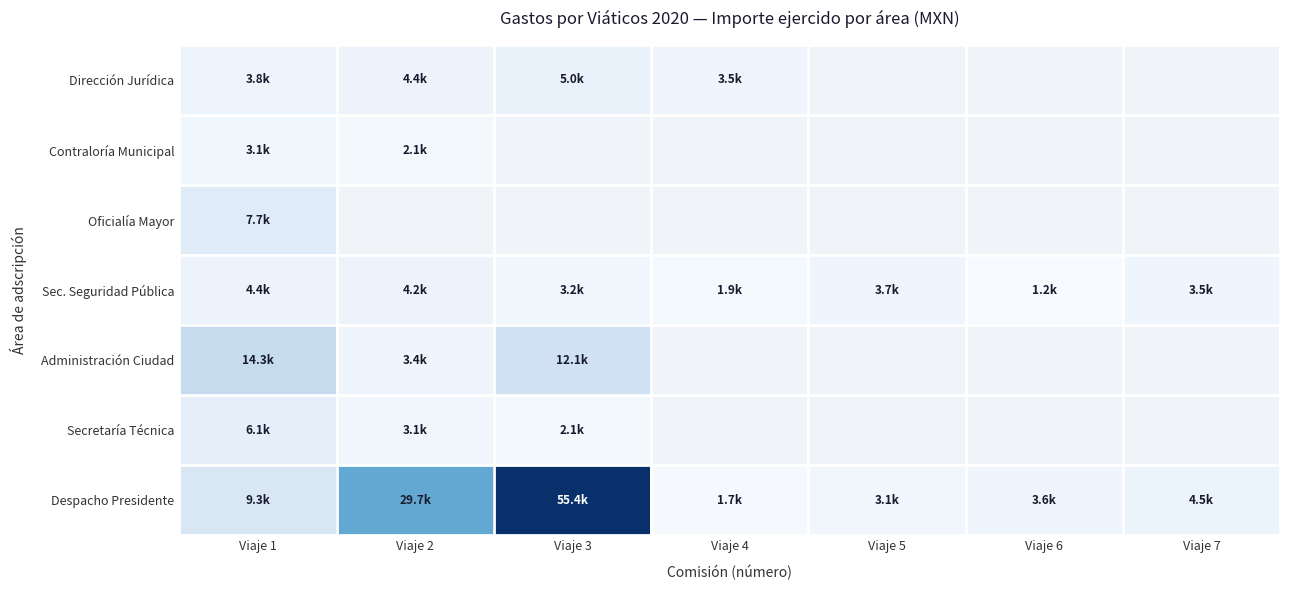

What is the lowest value of the Sec. Seguridad Pública series?

1208.0